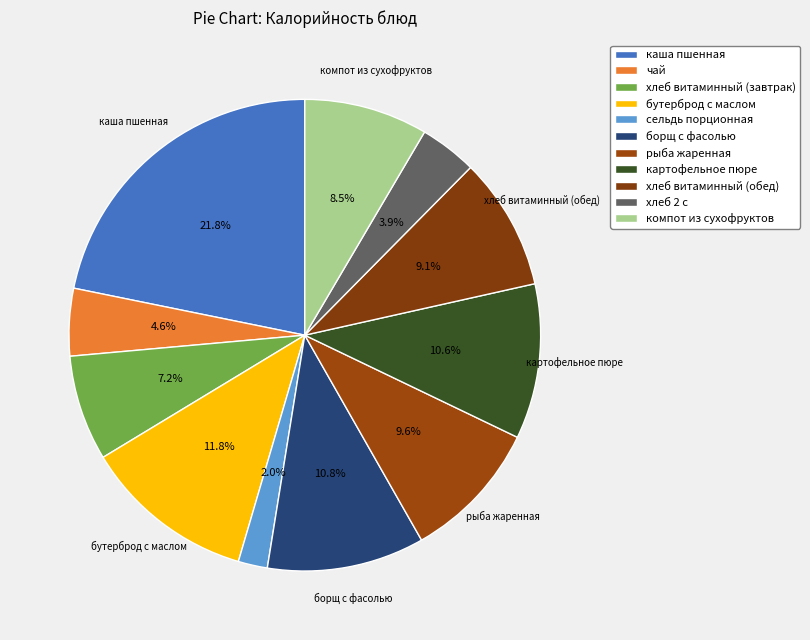

To the nearest percent, what is the difference between the largest and smallest slice percentages?

20%